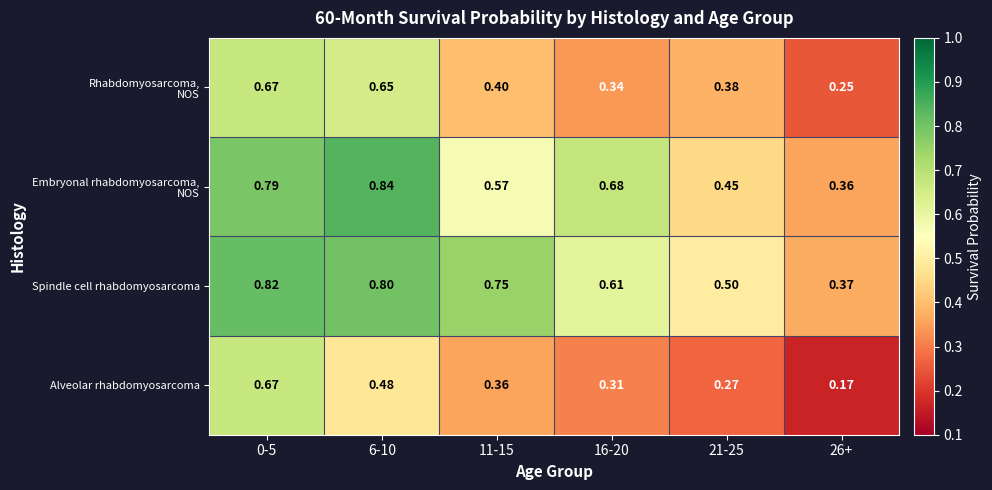

Is the value of Alveolar rhabdomyosarcoma at 6-10 greater than the value of Spindle cell rhabdomyosarcoma at 6-10?

No